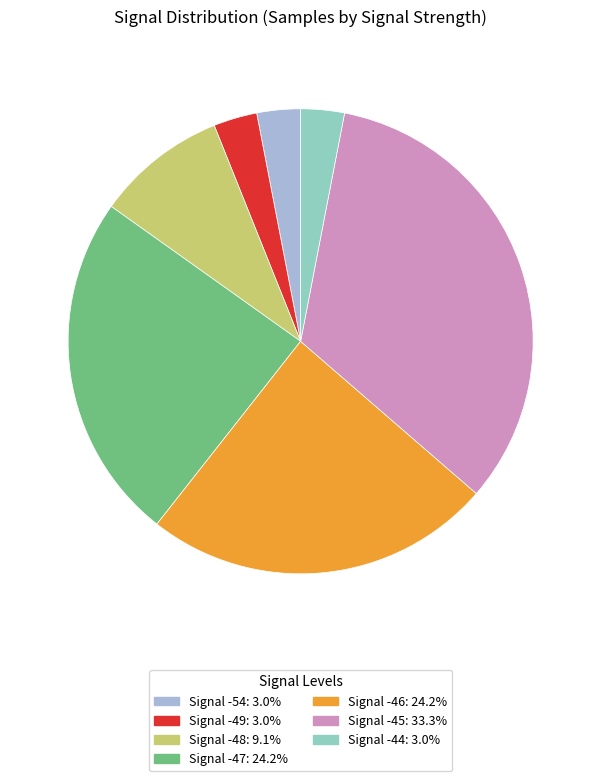

Do Signal -47: 24.2% and Signal -48: 9.1% together represent more than half of the pie?

No